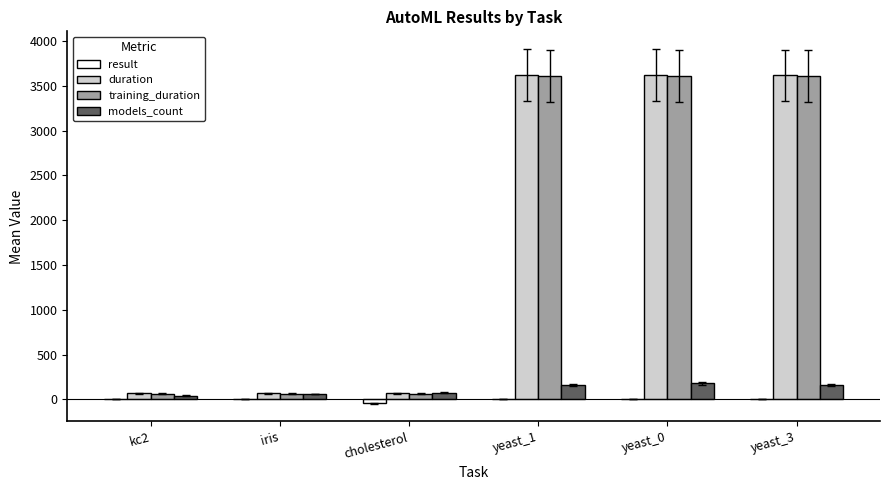

What is the greatest value displayed?

3620.3